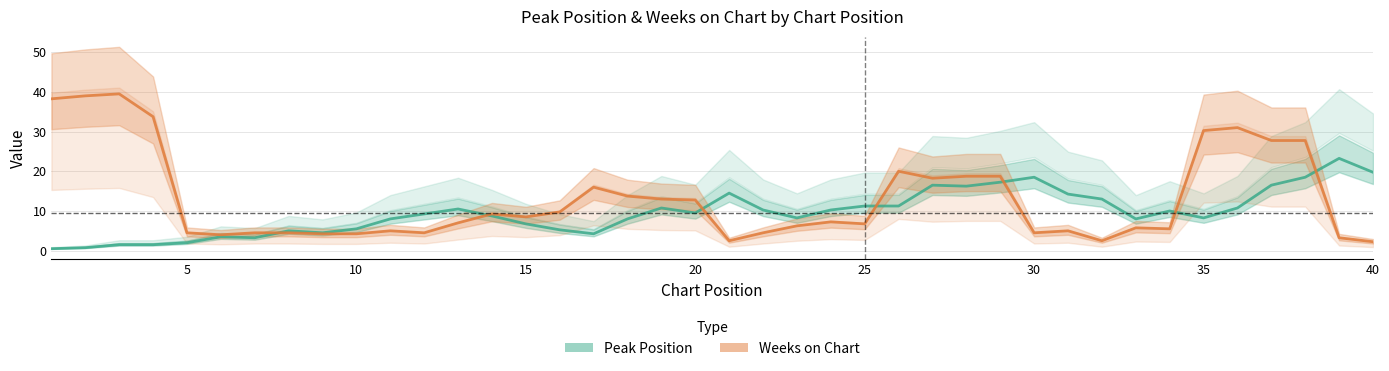

Rank the series by their average value, from lowest to highest.

Peak Position, Weeks on Chart